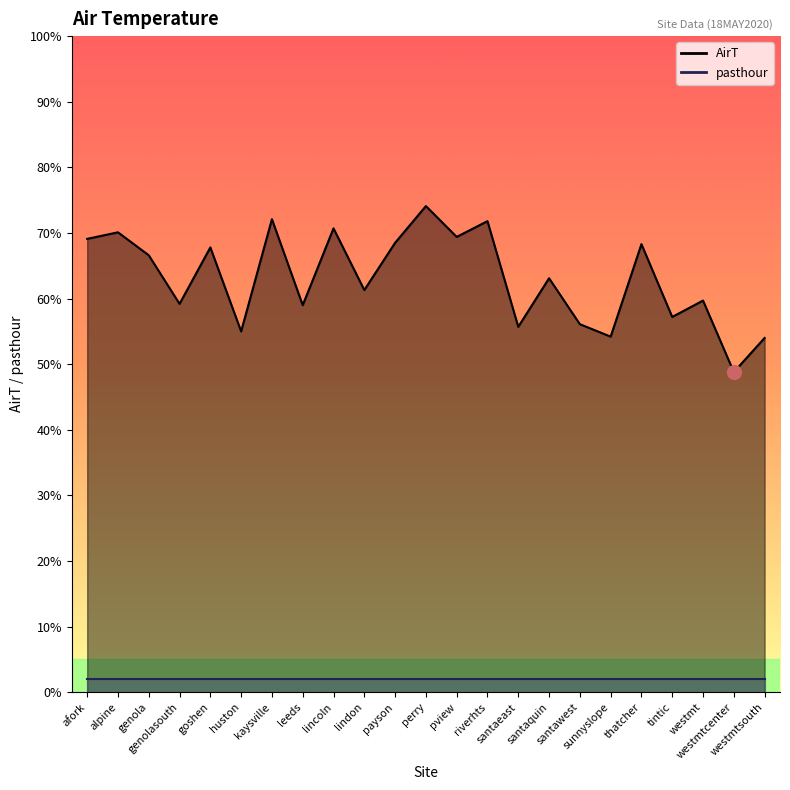

How many data points are above 63?

12